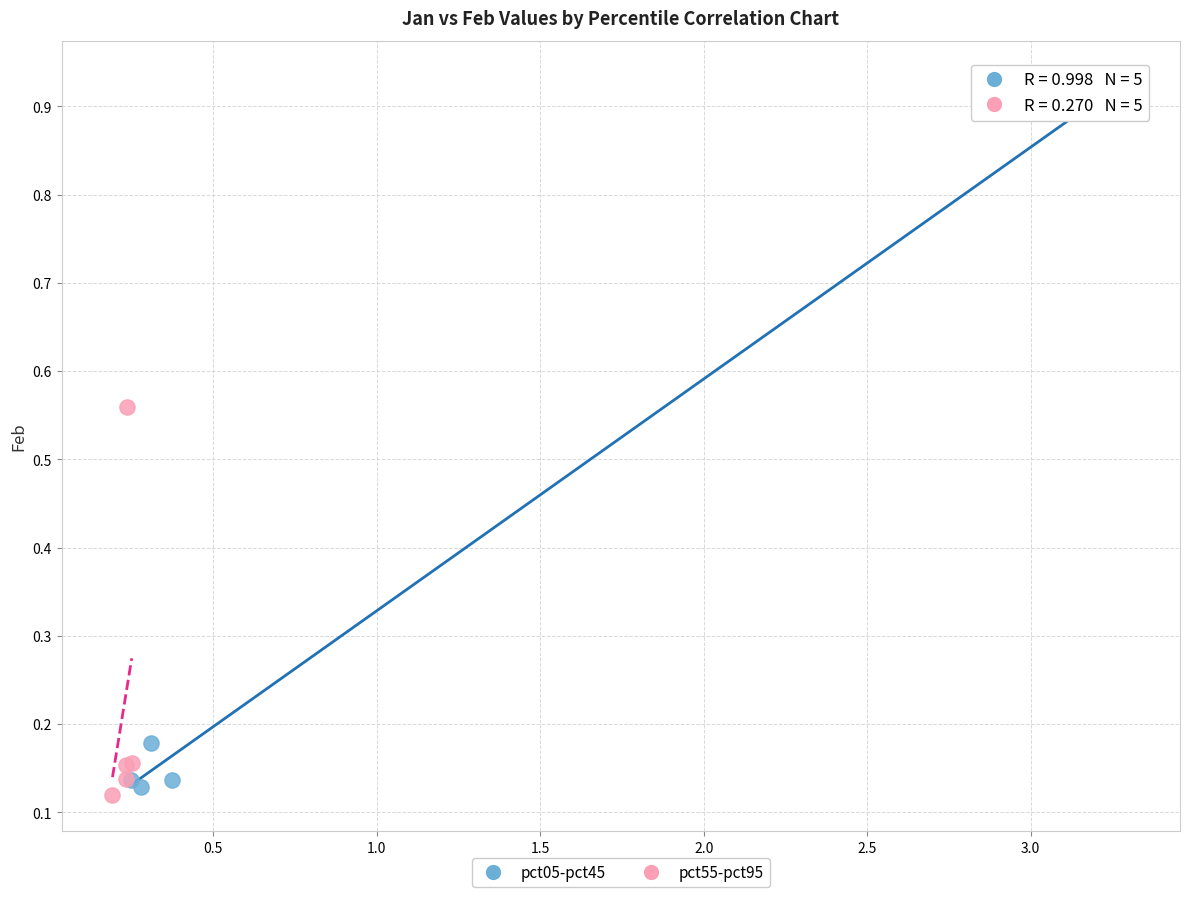

What are all the series names shown in the legend?

pct05-pct45, pct55-pct95